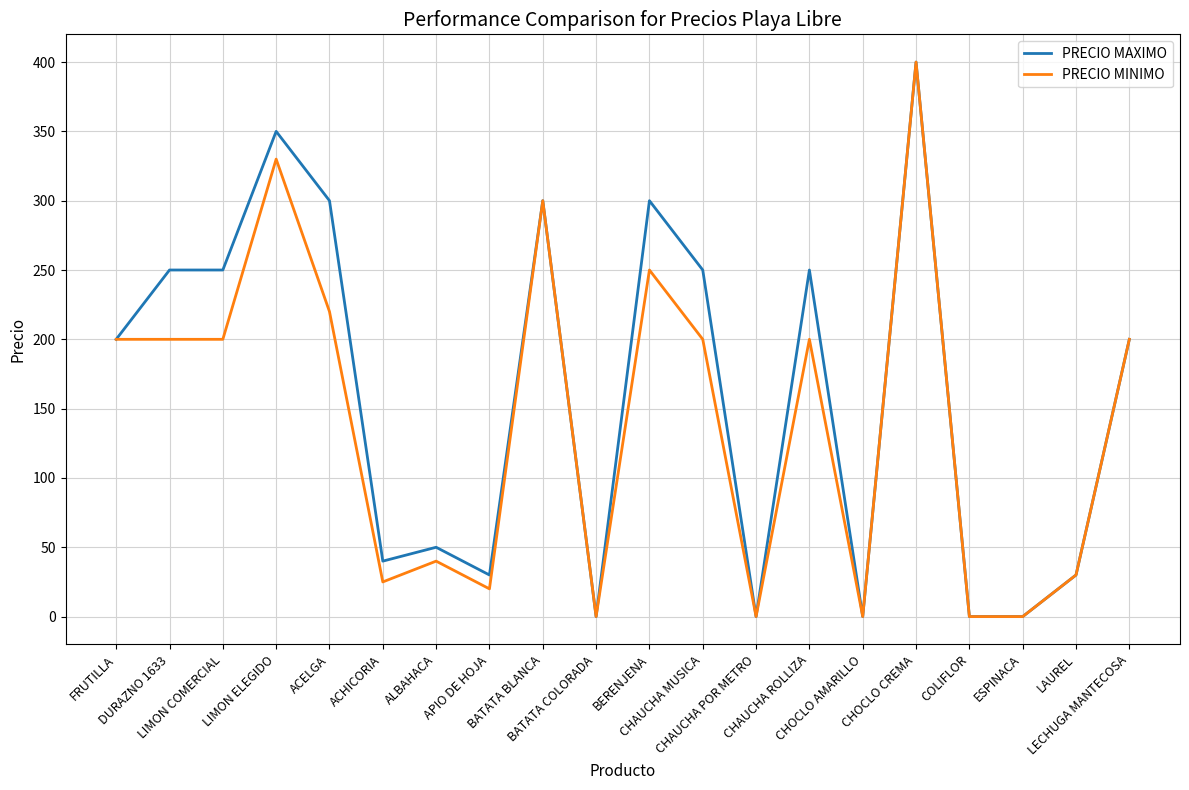

Which series has the largest total across all categories?

PRECIO MAXIMO